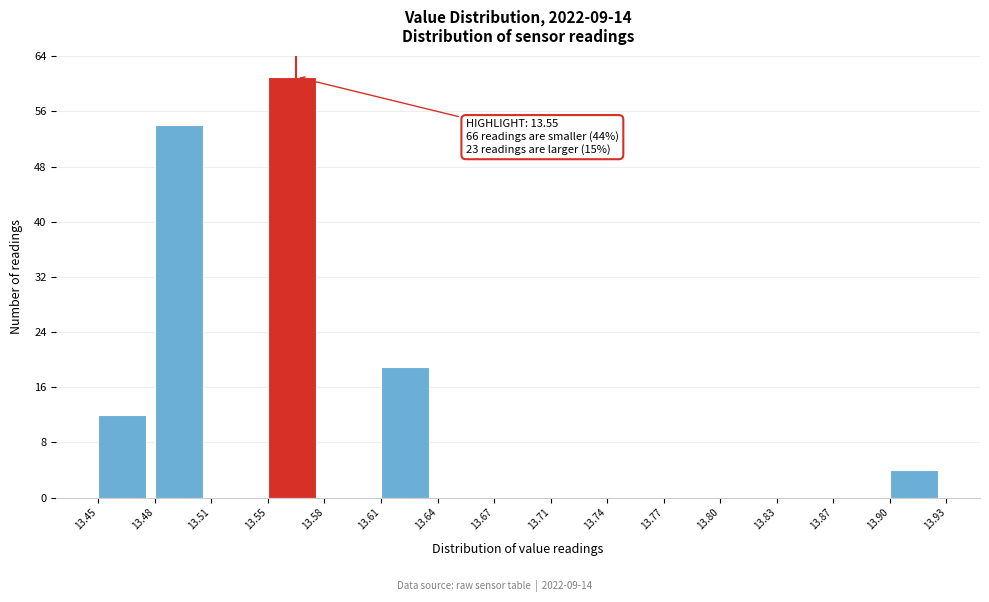

Over which range of the x-axis is the bar tallest?

13.55 to 13.58